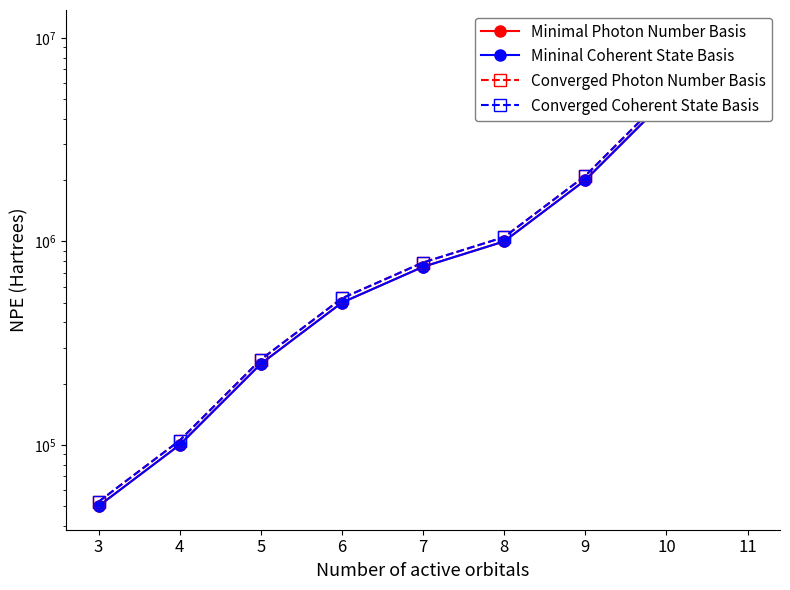

Between 3 and 10, which is larger?

10